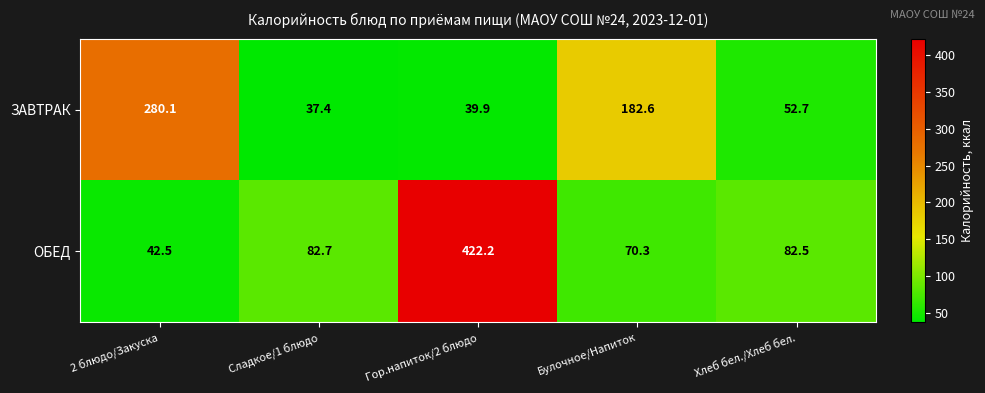

Rank the series by their maximum value, from highest to lowest.

ОБЕД, ЗАВТРАК